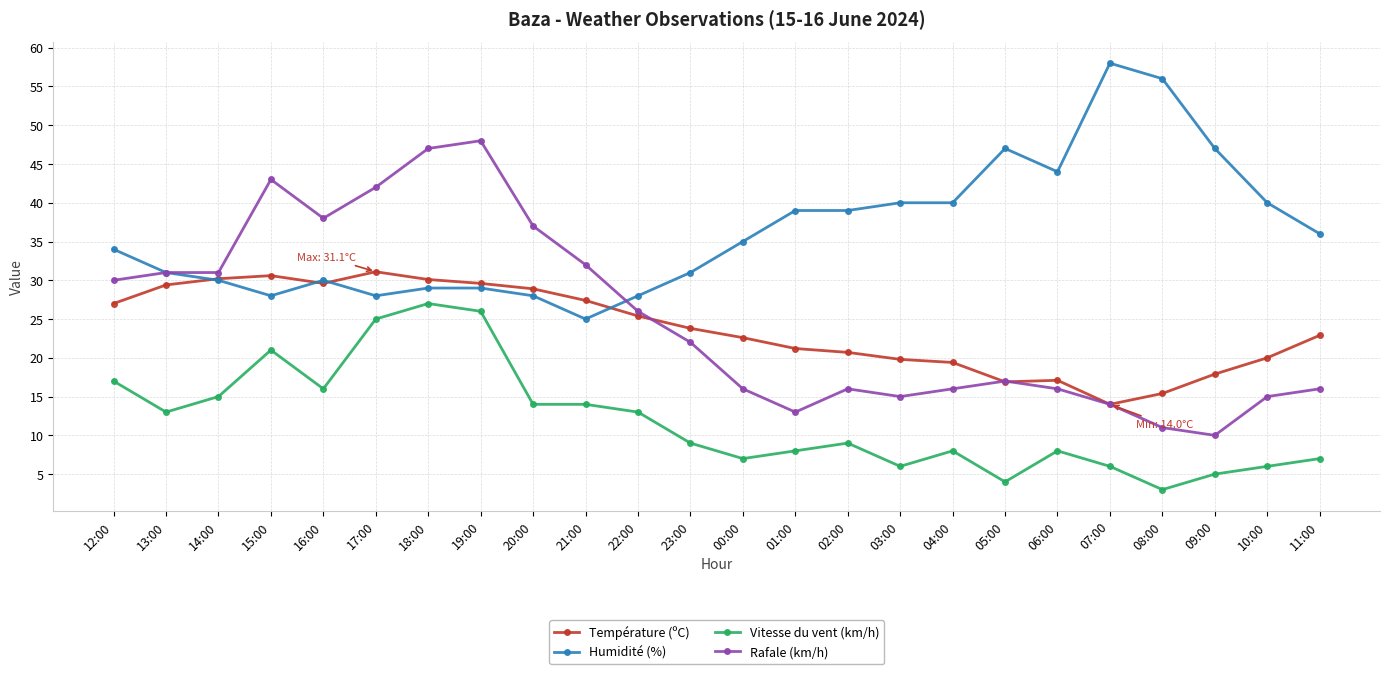

Rank the series at 15:00 from highest to lowest value.

Rafale (km/h), Température (ºC), Humidité (%), Vitesse du vent (km/h)